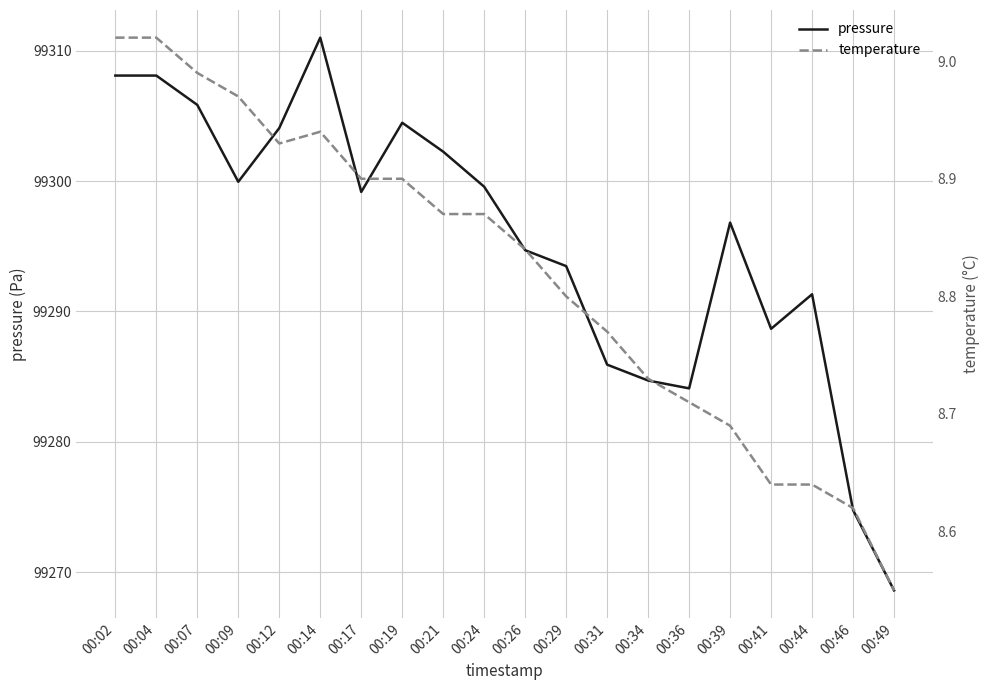

True or false: pressure and temperature intersect in this chart.

False